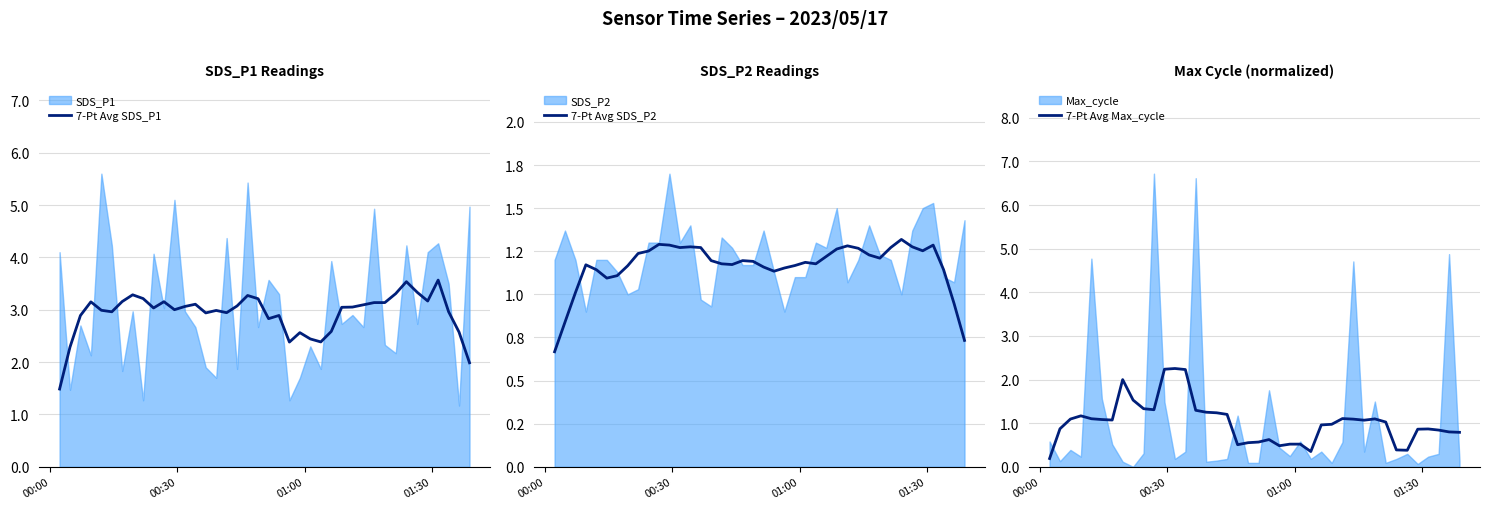

What is the average value of the 7-Pt Avg SDS_P1 series?

2.9